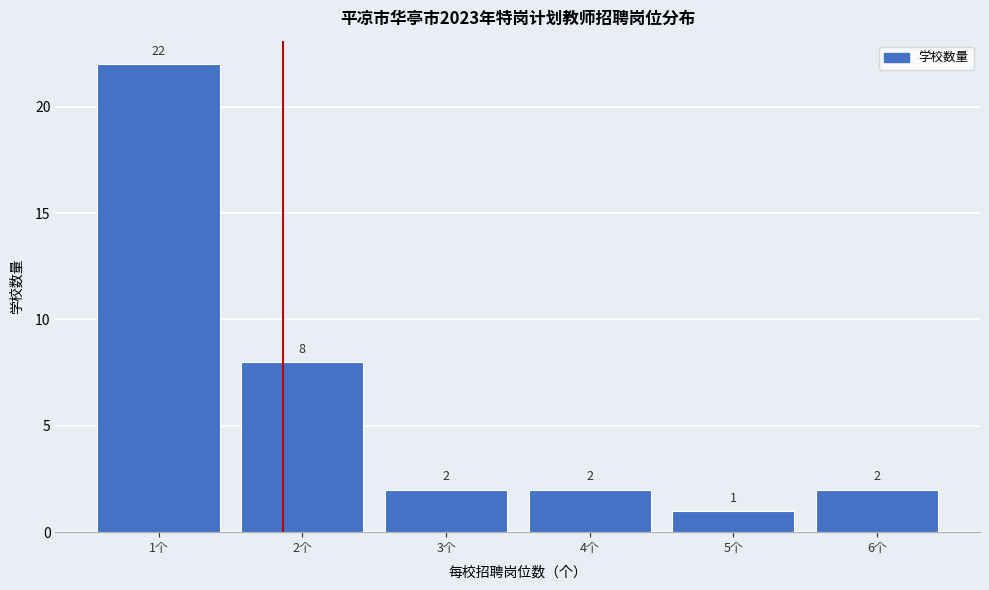

Reading left to right, what are all the values shown in this chart?

22	8	2	2	1	2